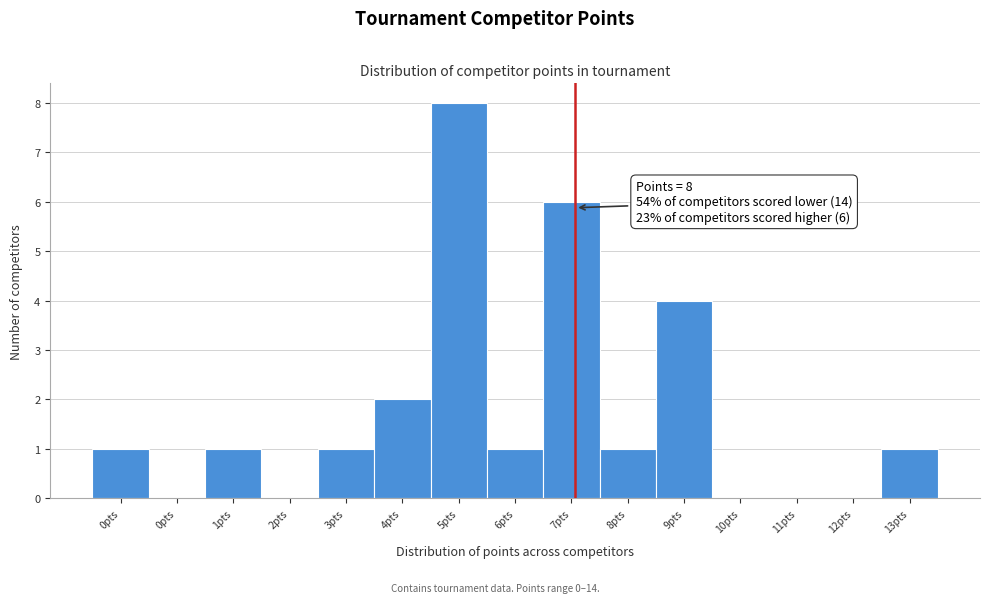

How many data points does each series have?

15